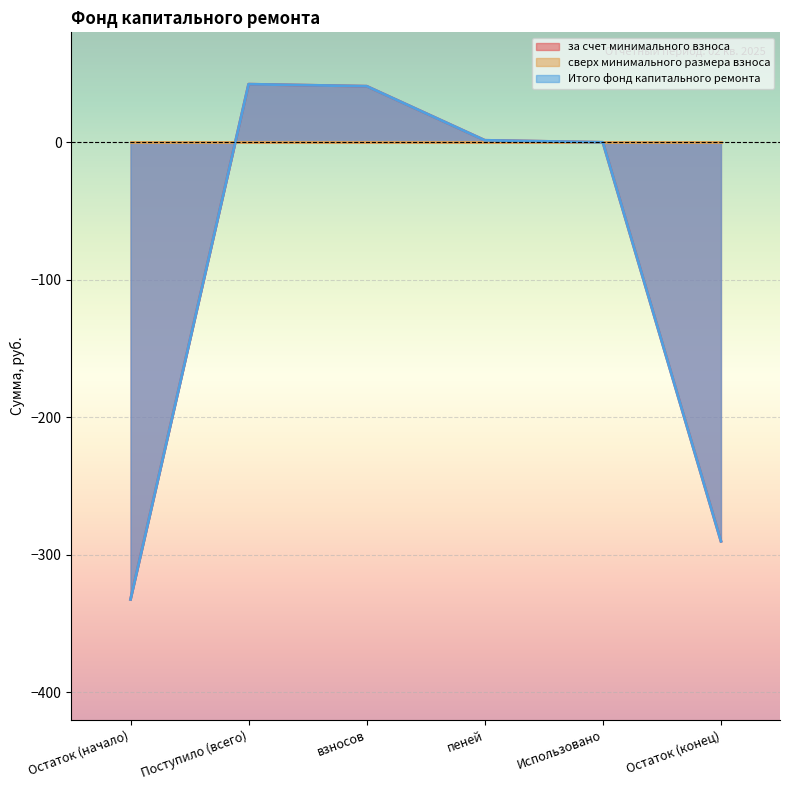

What is the difference between the maximum and minimum values in the за счет минимального взноса series?

374.8